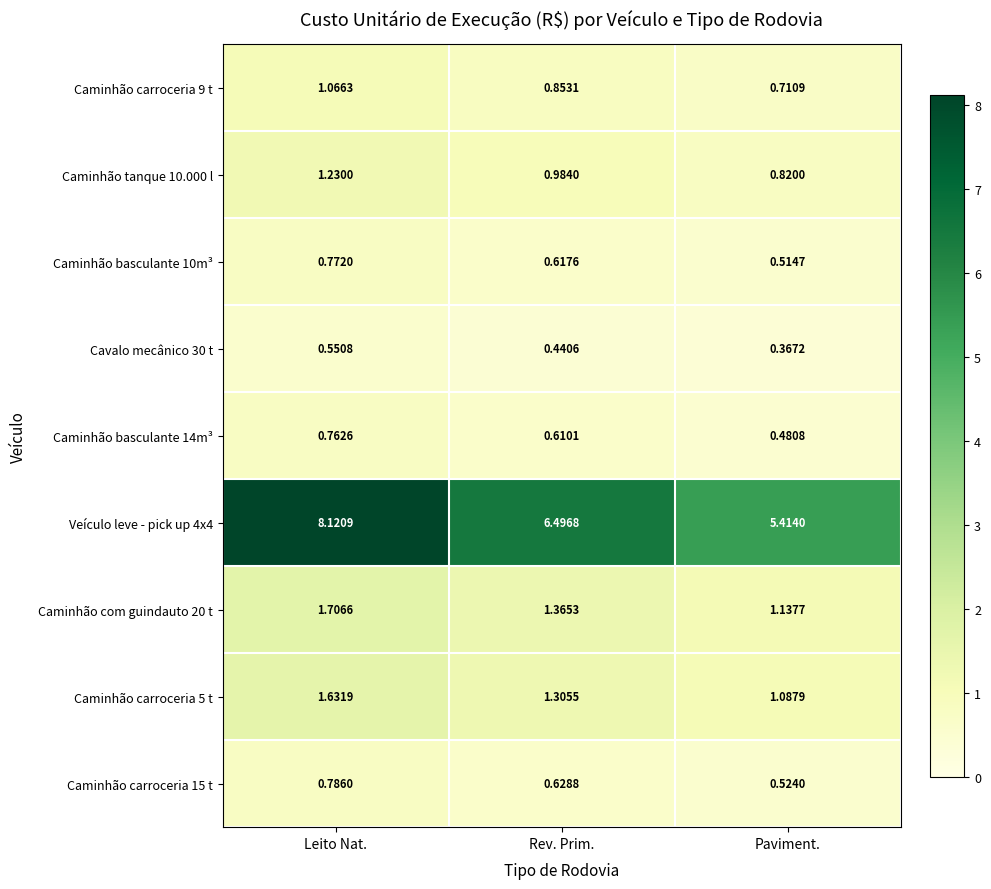

What is the spread (max minus min) of values at Paviment.?

5.0